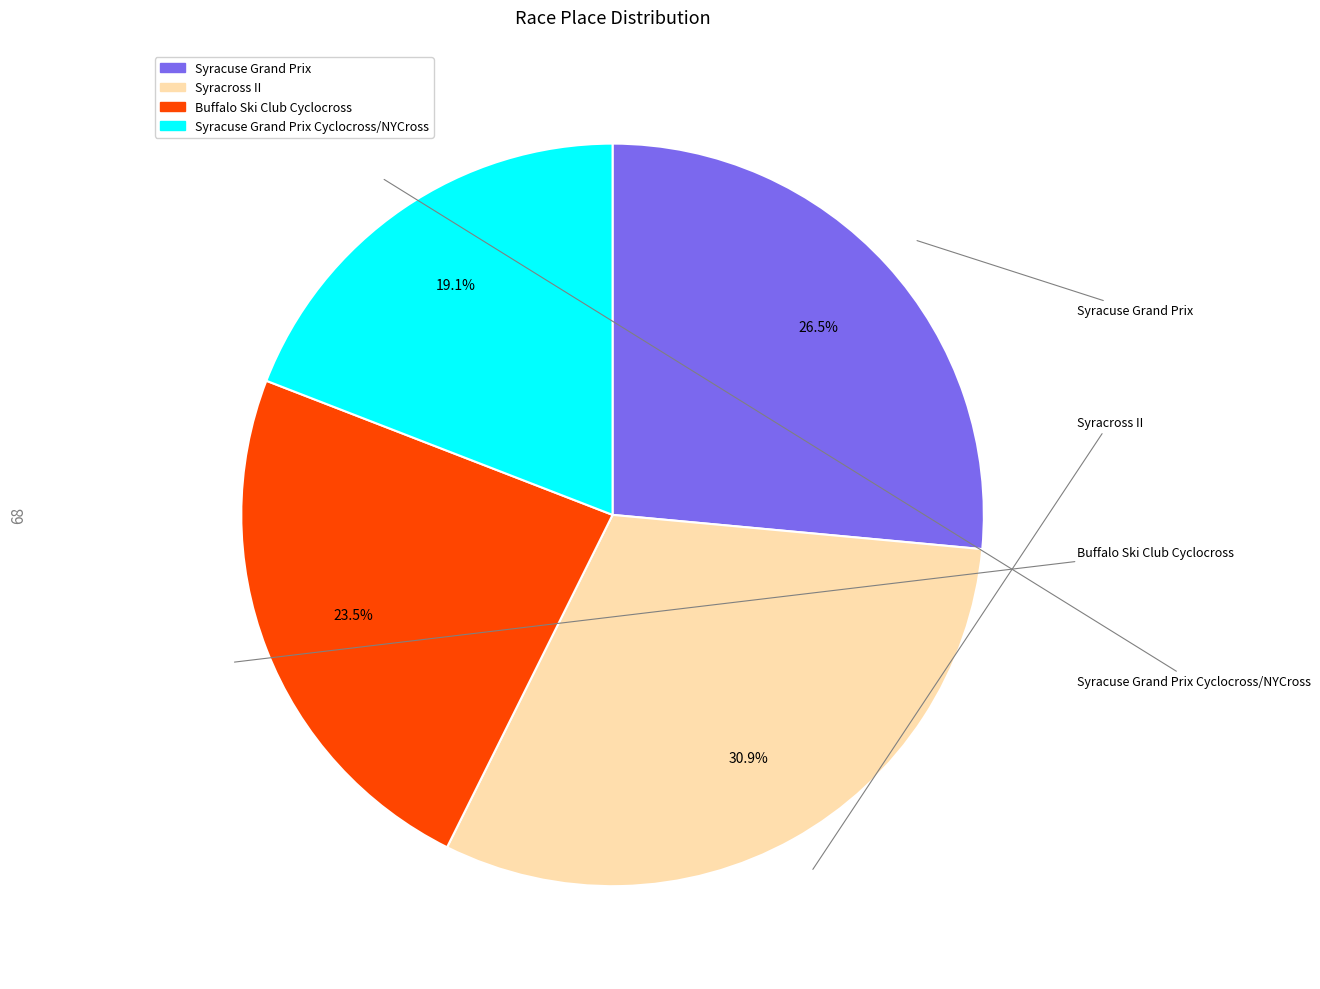

Does any single category account for the majority?

No